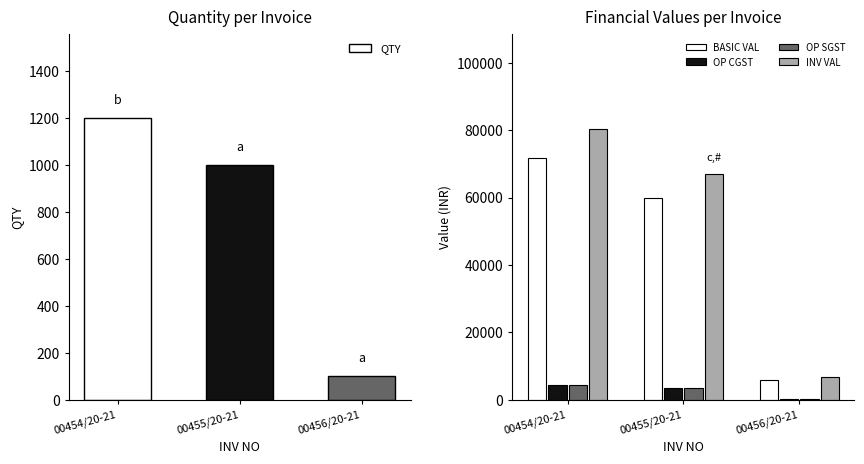

List the labels in order of BASIC VAL value, smallest first.

00456/20-21, 00455/20-21, 00454/20-21